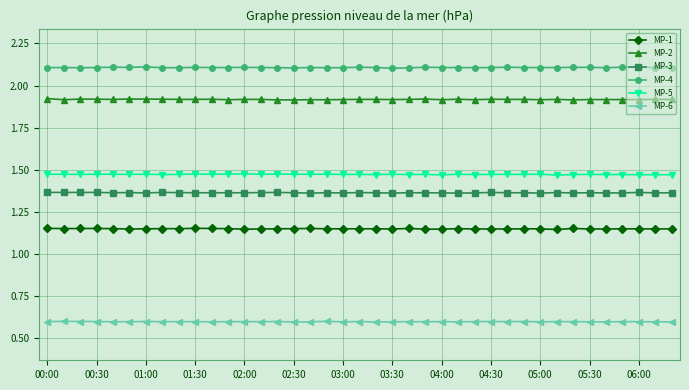

What is the greatest value displayed?

2.1